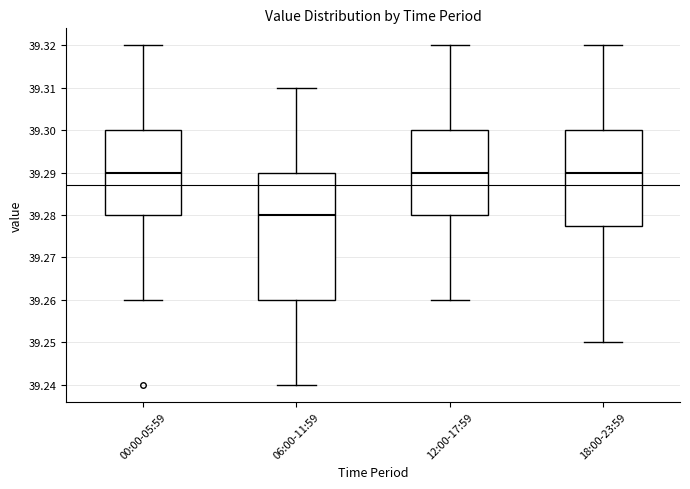

Reading left to right, read every box against the y-axis: the position of its median line, the range the box covers, and the ends of its whiskers. The values are not printed on the chart, so give them approximately, as read against the axis.

00:00-05:59: median 39.290, box 39.280 to 39.300, whiskers 39.260 to 39.320
06:00-11:59: median 39.280, box 39.260 to 39.290, whiskers 39.240 to 39.310
12:00-17:59: median 39.290, box 39.280 to 39.300, whiskers 39.260 to 39.320
18:00-23:59: median 39.290, box 39.278 to 39.300, whiskers 39.250 to 39.320